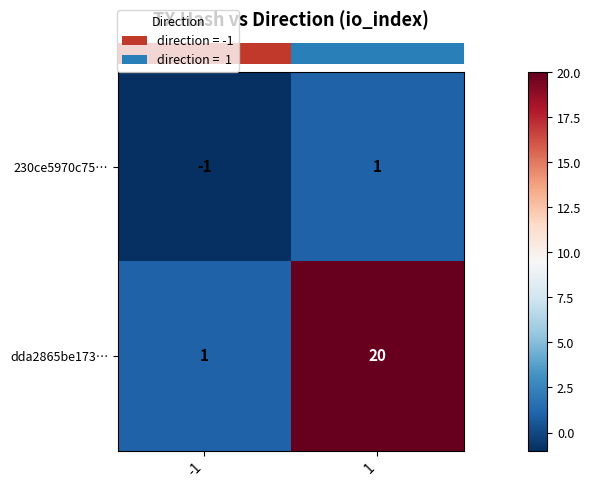

Reading right to left, extract all data points from this chart.

230ce5970c75…: 1	-1
dda2865be173…: 20	1